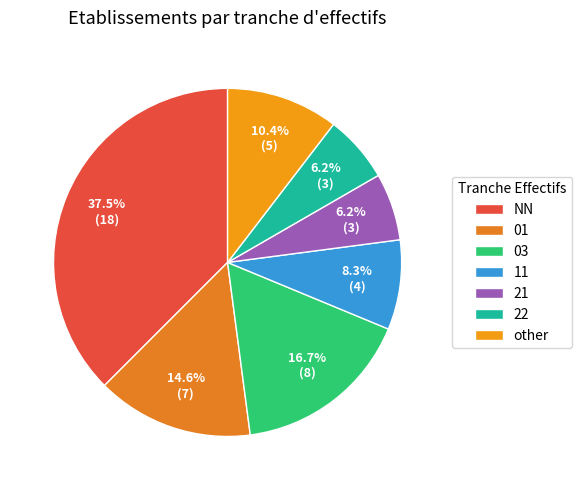

Is it true that 22 is 6% of the pie?

True